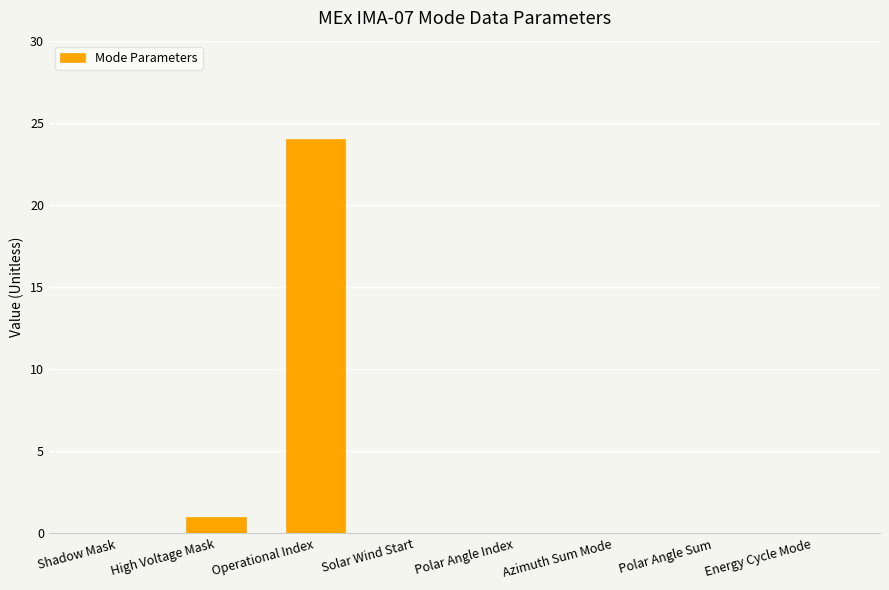

What is the greatest value displayed?

24